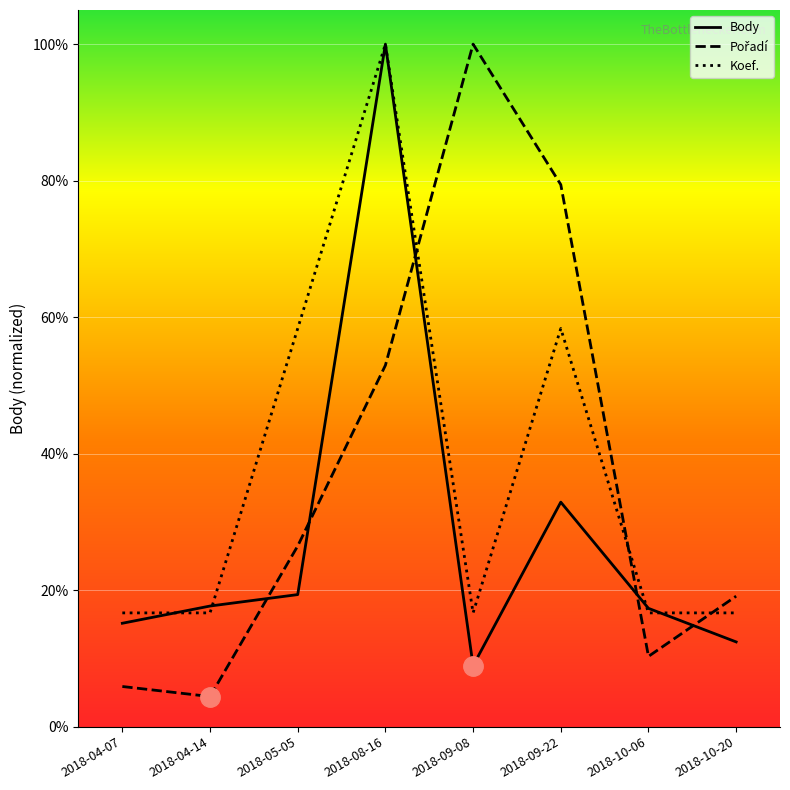

What is the average value of the Koef. series?

37.5